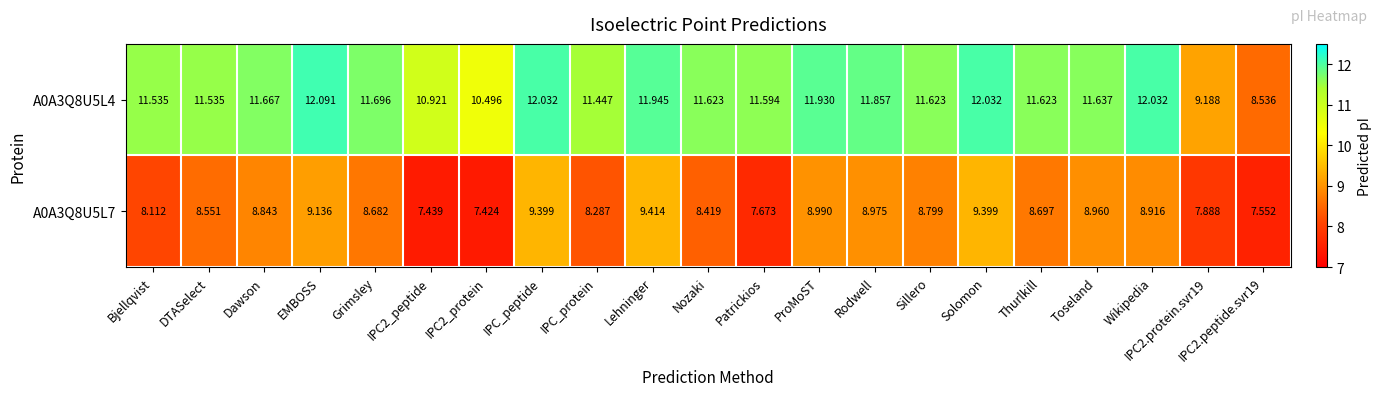

Which category has the highest value in the A0A3Q8U5L7 series?

Lehninger